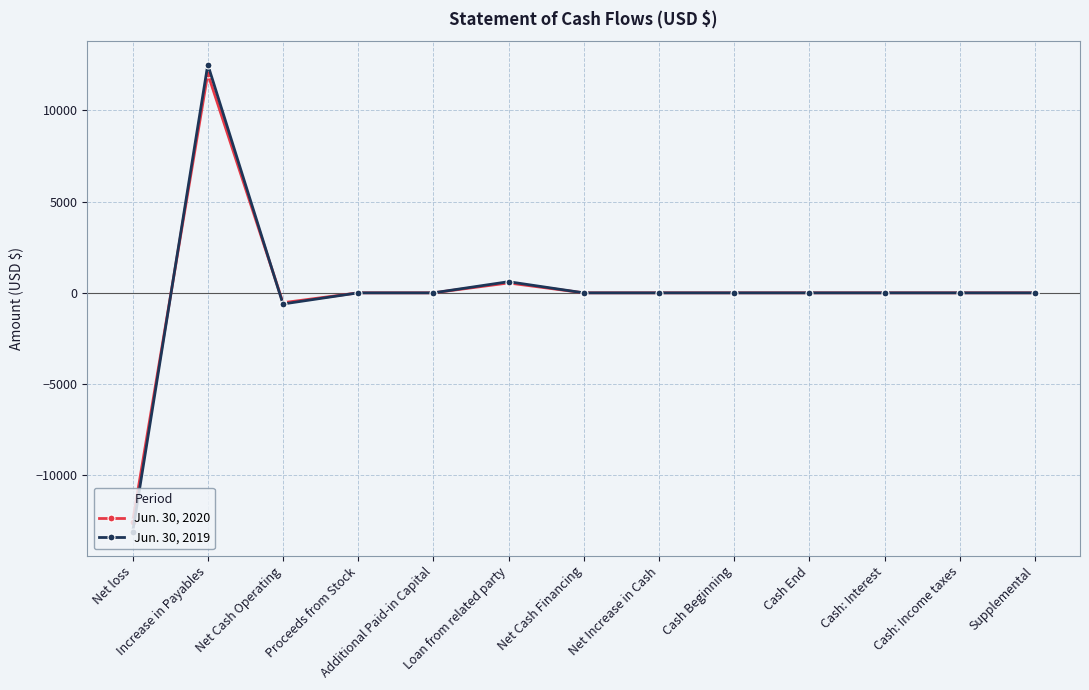

What is the difference between the highest and lowest values at Net loss?

569